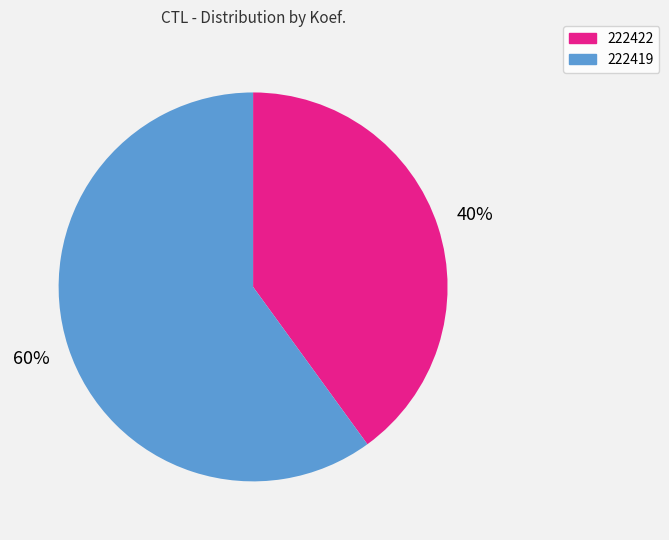

Does 222419 represent more than half of the total?

Yes